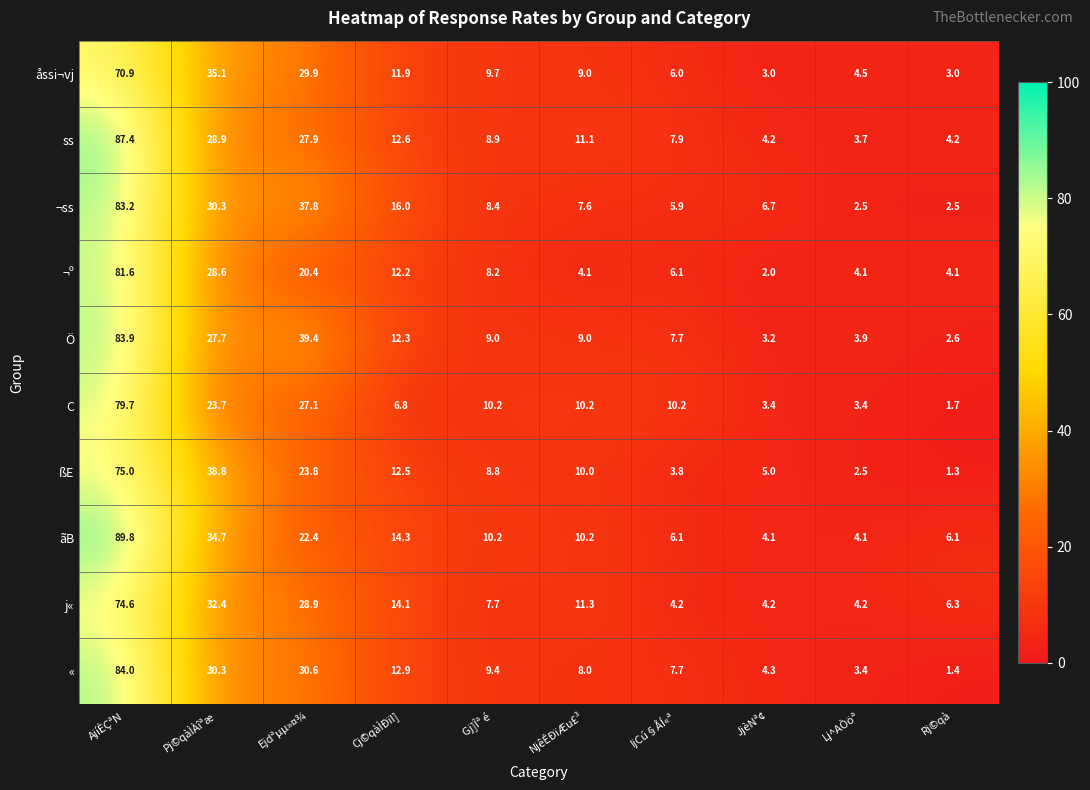

What is the difference between the maximum and minimum values in the ãB series?

85.7